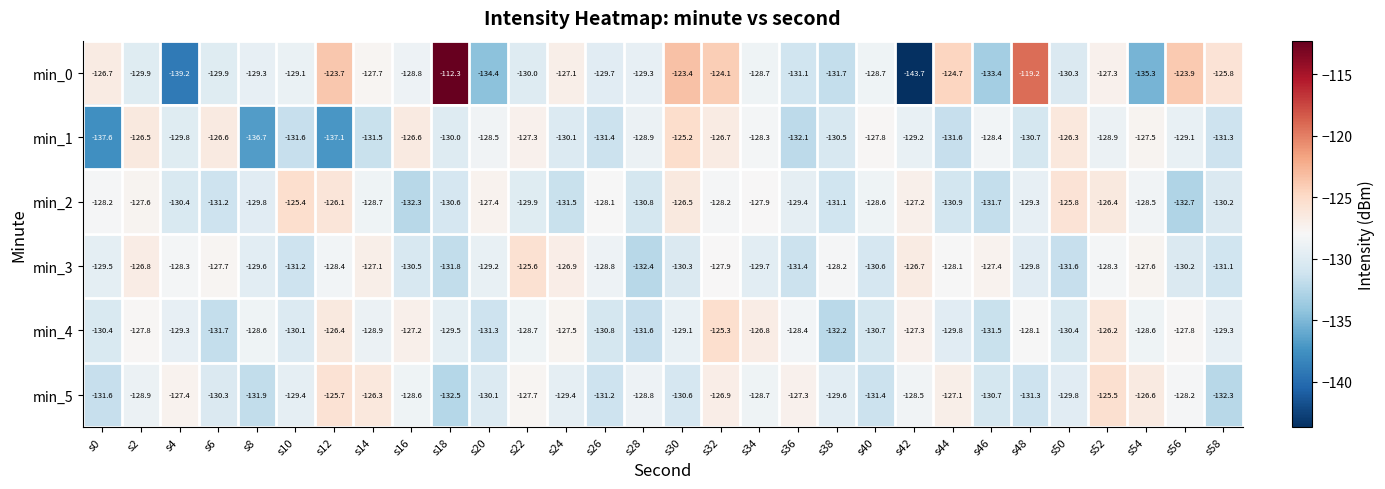

What is the average value of the min_5 series?

-129.1